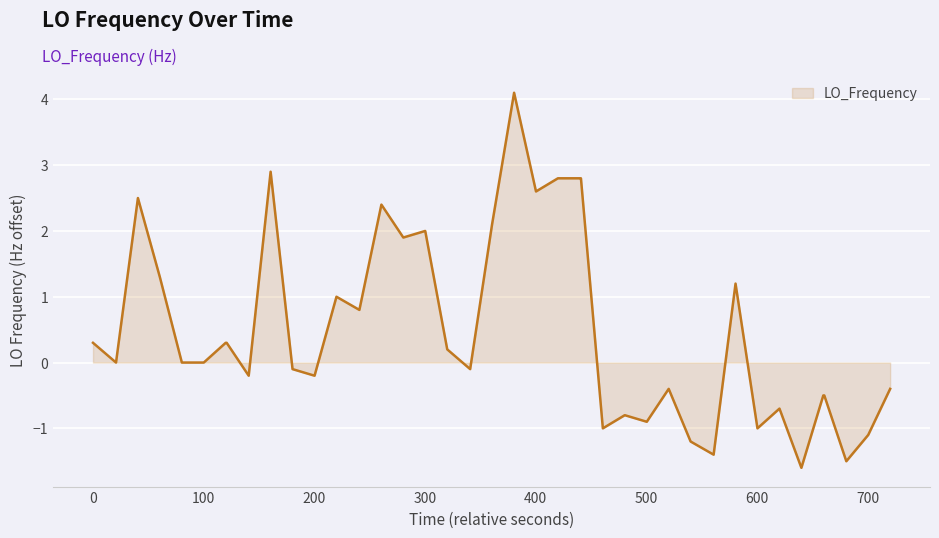

What is the difference between the maximum and minimum values?

5.7